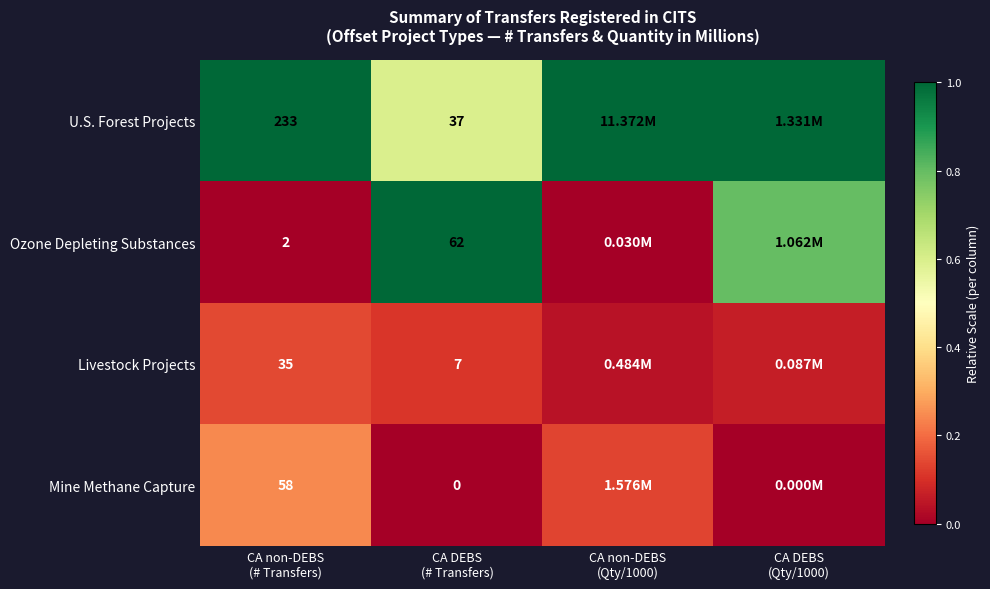

How many Livestock Projects values are between 0 and 1?

4